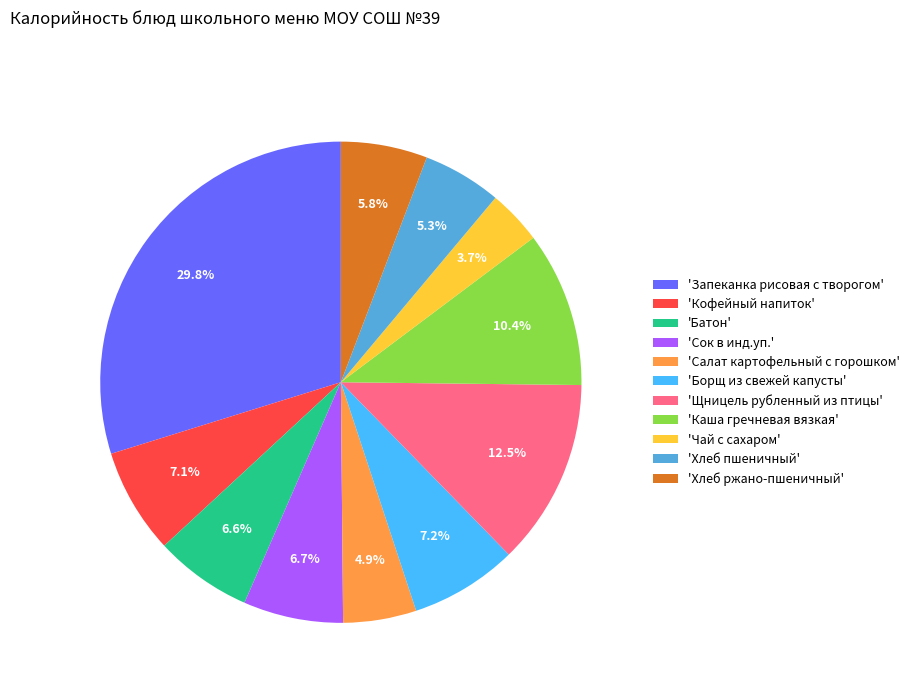

Is the sum of 'Чай с сахаром' and 'Салат картофельный с горошком' greater than half?

No